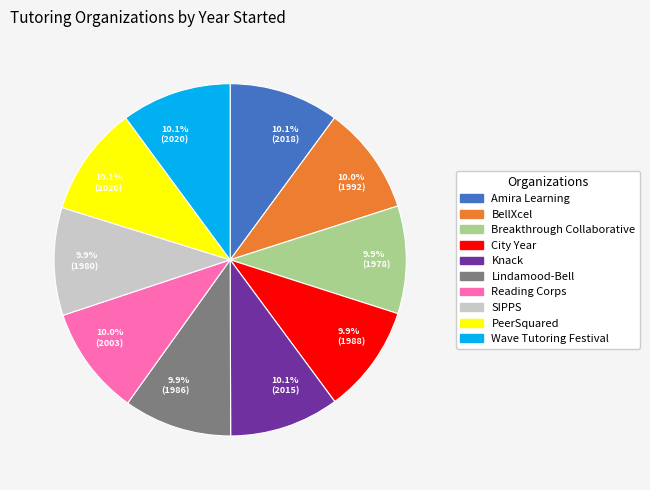

How many segments does this pie chart have?

10